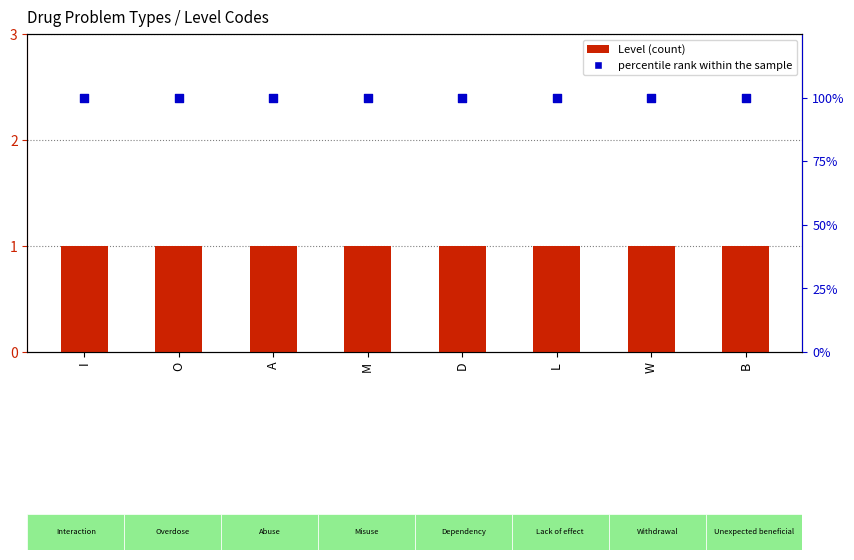

What are all the series names shown in the legend?

Level, percentile rank within the sample